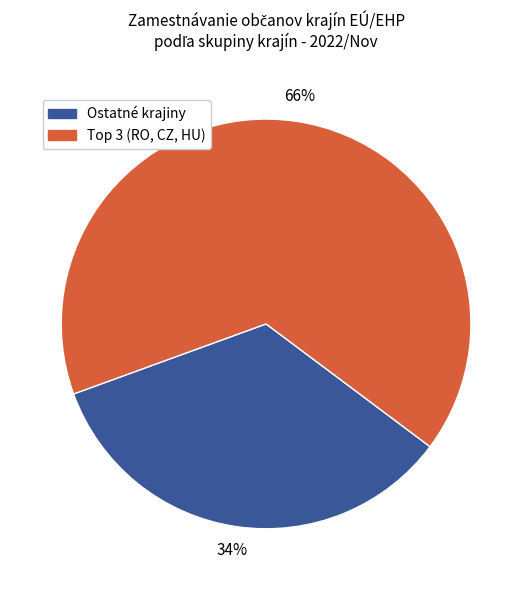

Is there any slice that represents more than half of the pie?

Yes